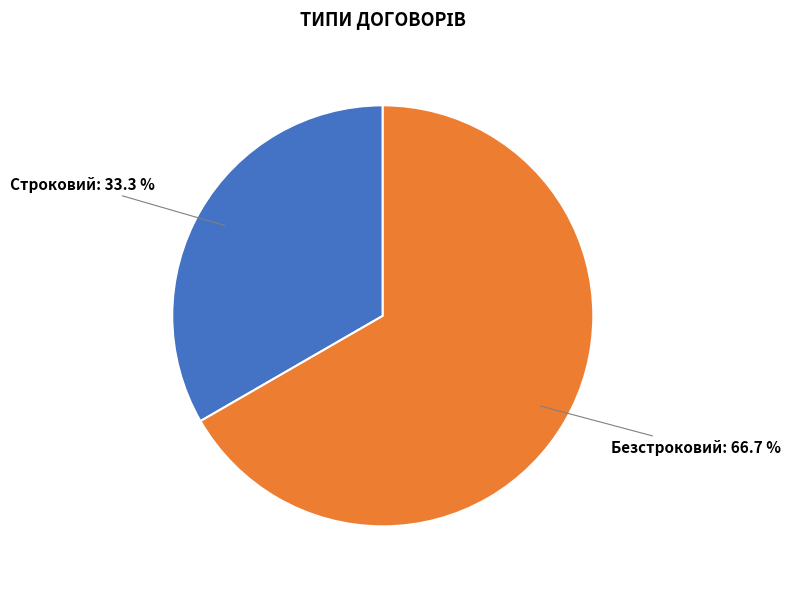

Between Строковий and Безстроковий, which is larger?

Безстроковий